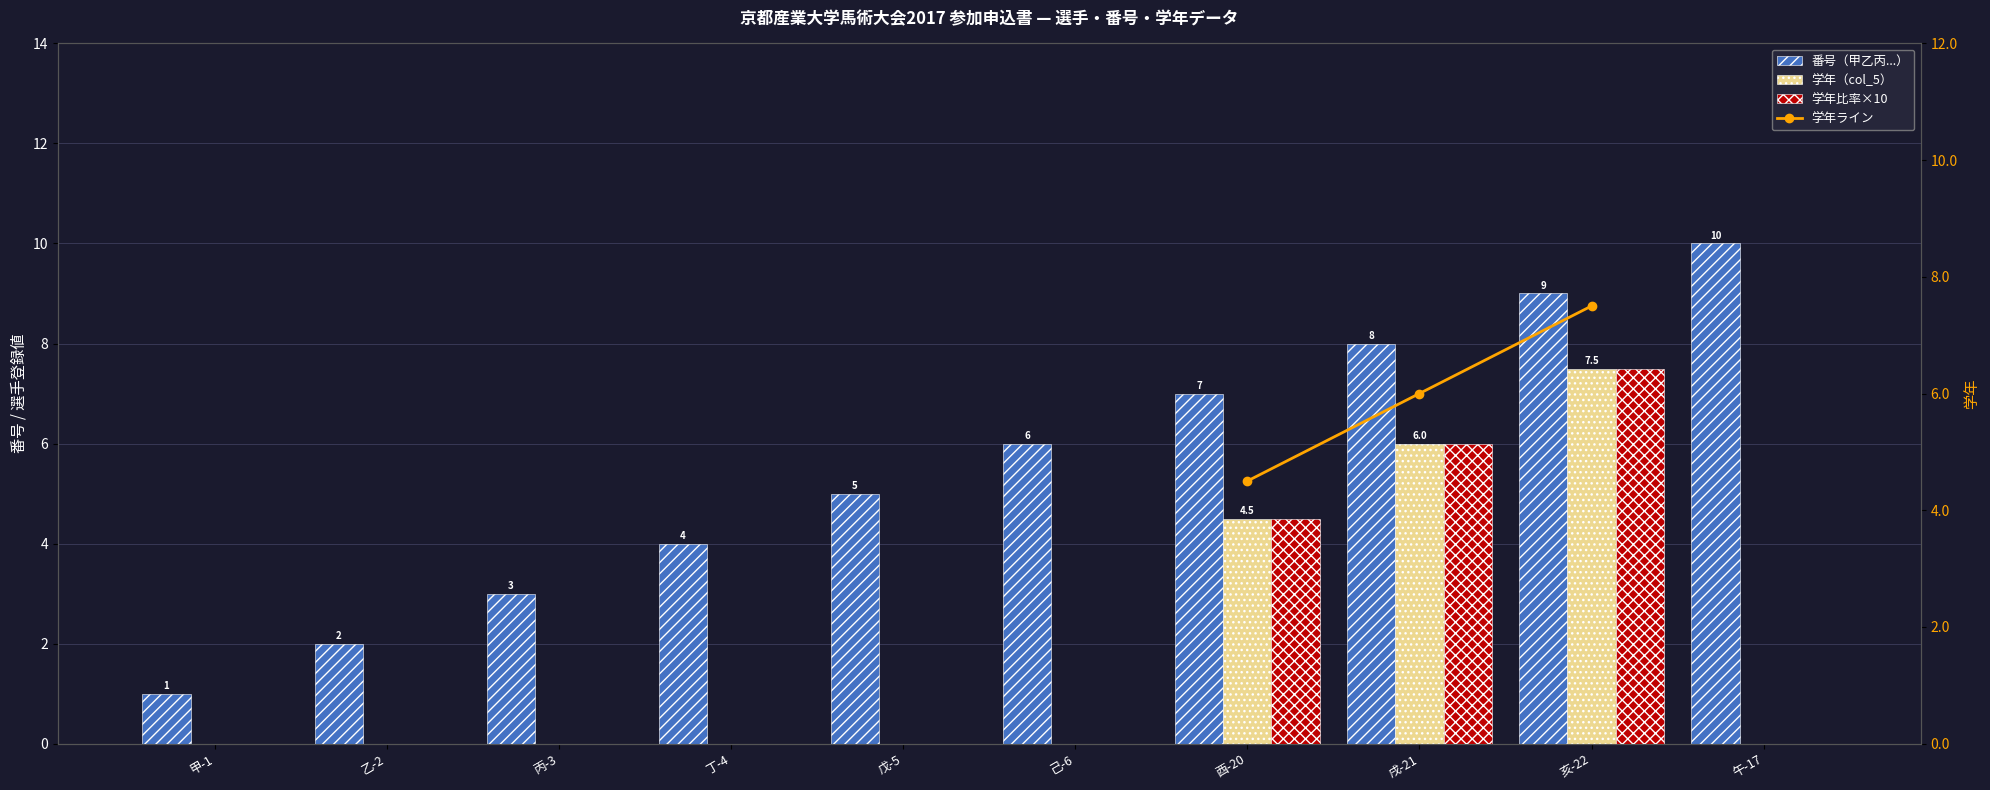

Count the 番号（甲乙丙...） values in the range 3 to 8.

6